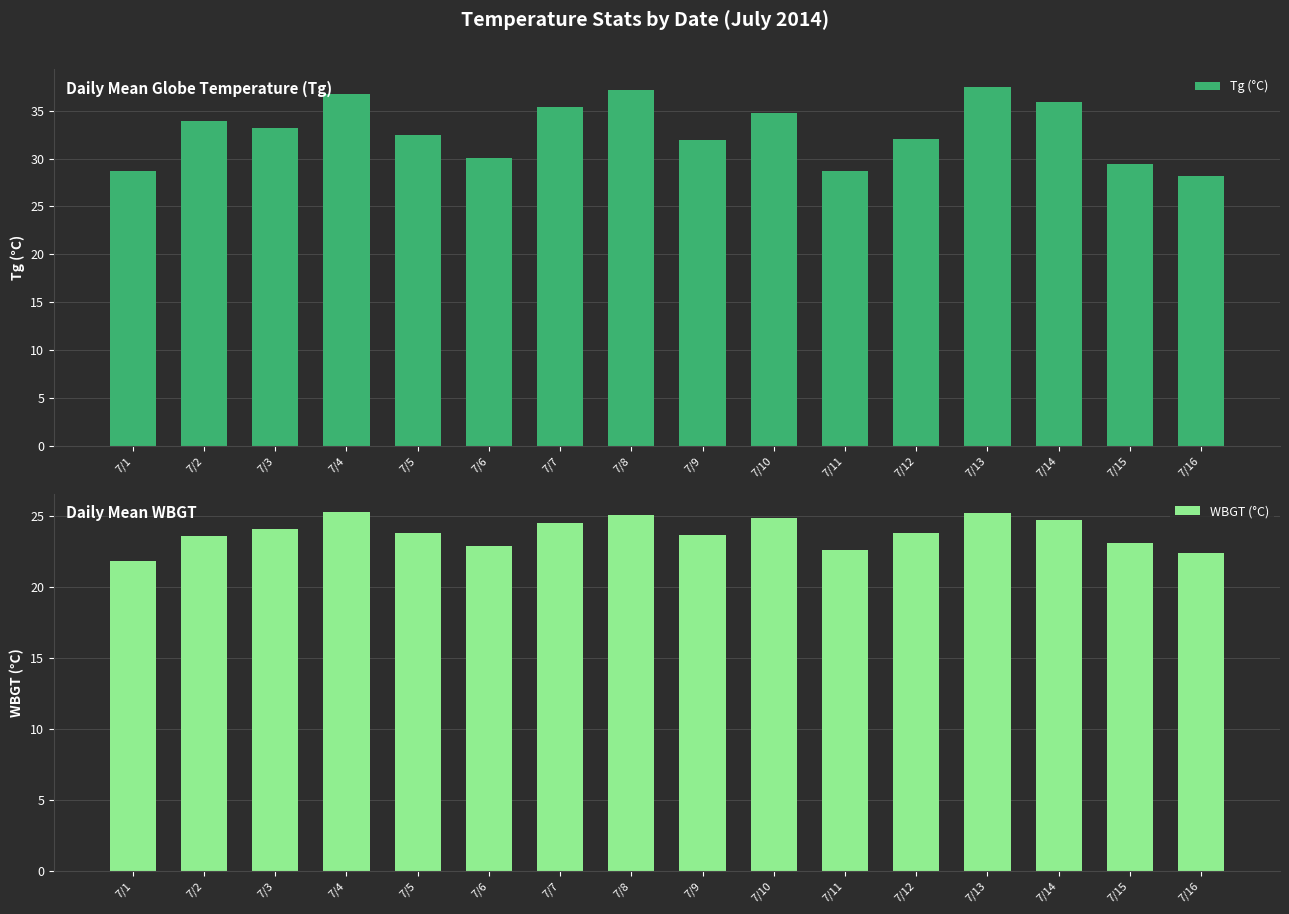

What is the smallest value displayed?

21.9